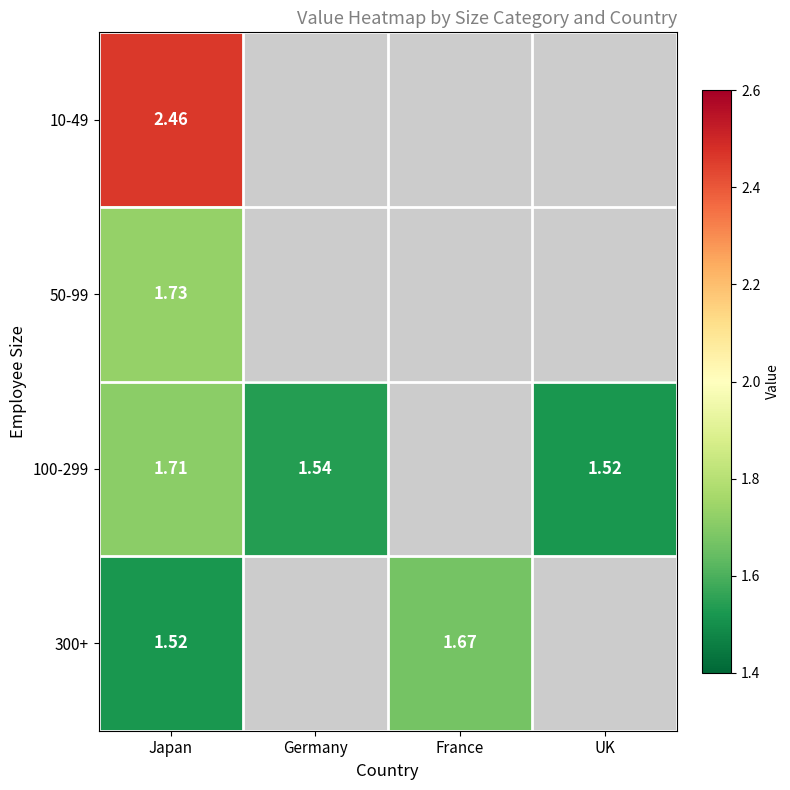

What is the minimum value shown in the chart?

1.5